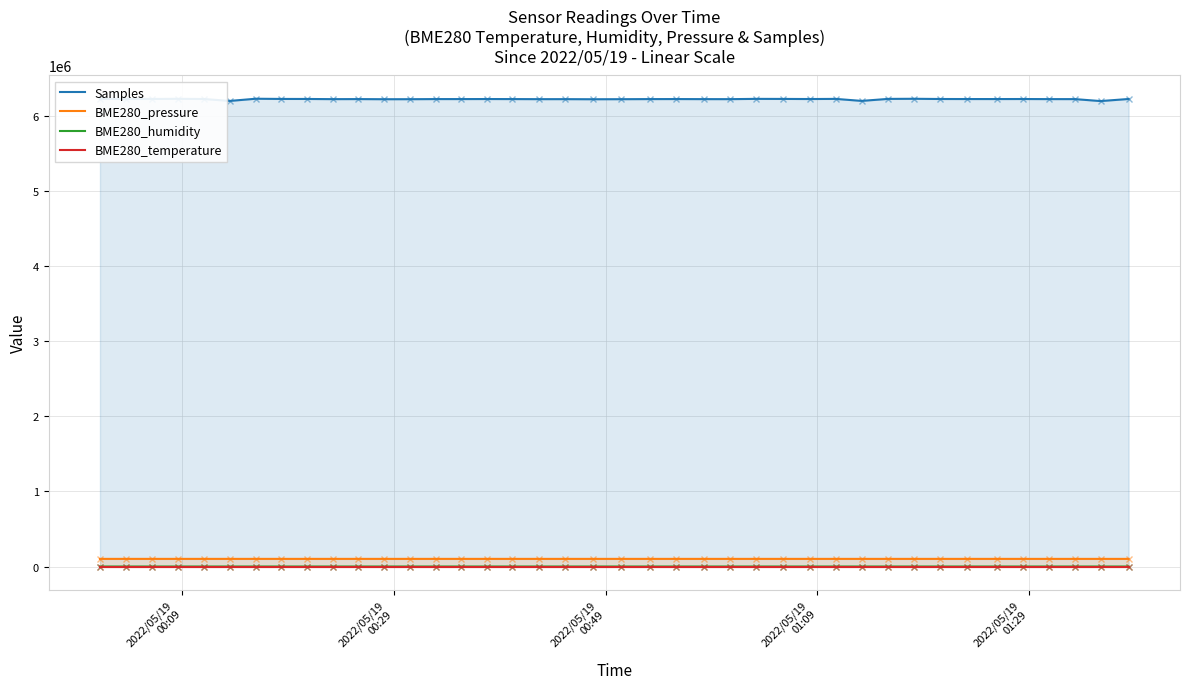

Does the chart have visible grid lines?

Yes